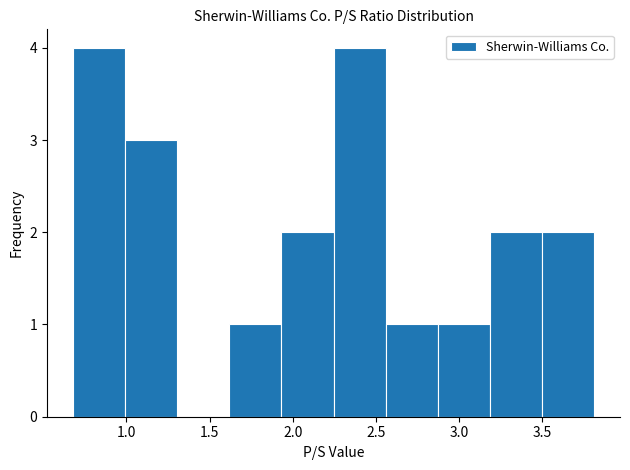

Reading left to right, transcribe this chart: for each bar, give the range it covers on the x-axis and its height. Neither the bar edges nor the heights are printed on the chart, so give them approximately, as read against the axes.

0.70 to 1.00: 4
1.00 to 1.30: 3
1.30 to 1.60: 0
1.60 to 1.95: 1
1.95 to 2.25: 2
2.25 to 2.55: 4
2.55 to 2.85: 1
2.85 to 3.20: 1
3.20 to 3.50: 2
3.50 to 3.80: 2